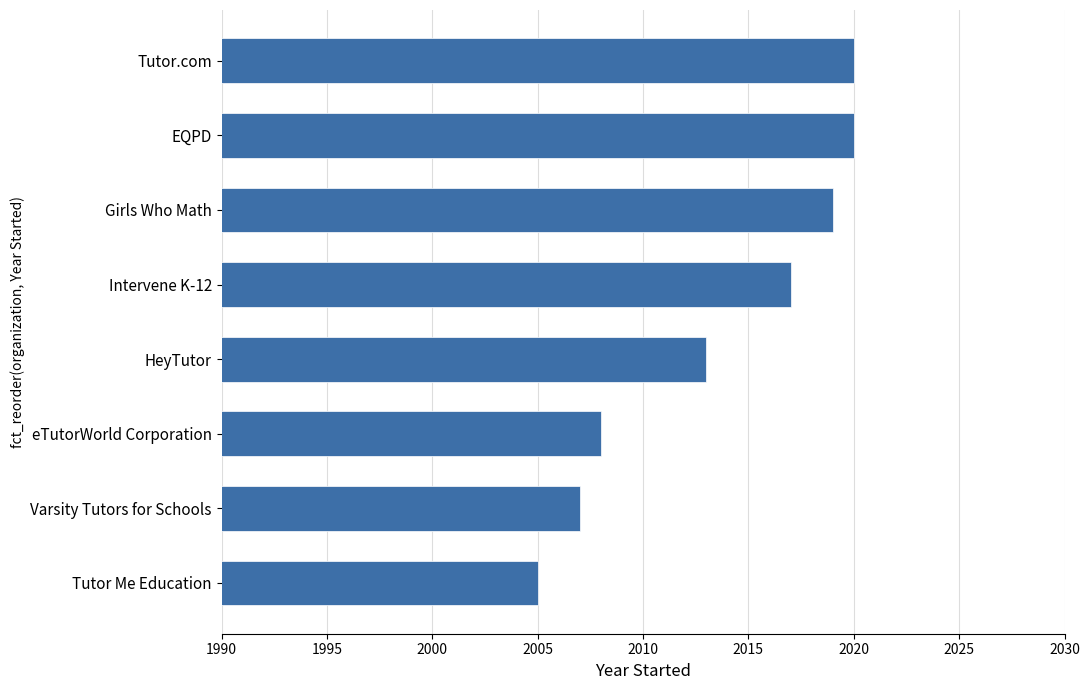

How many bars are there in total?

8